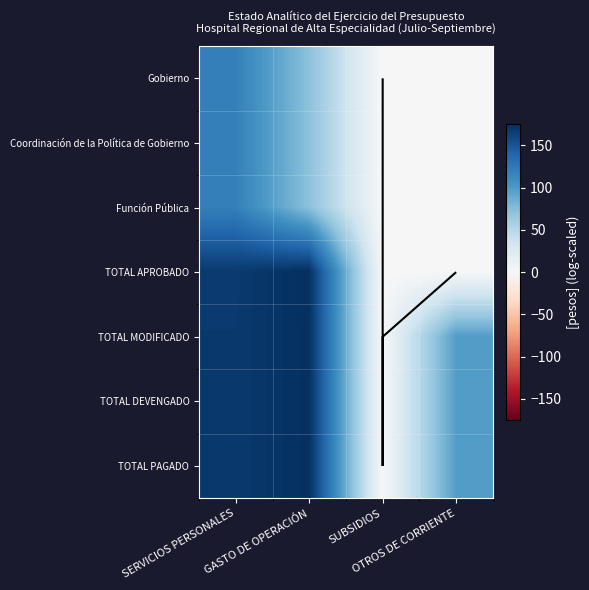

How many series are shown in this chart?

7